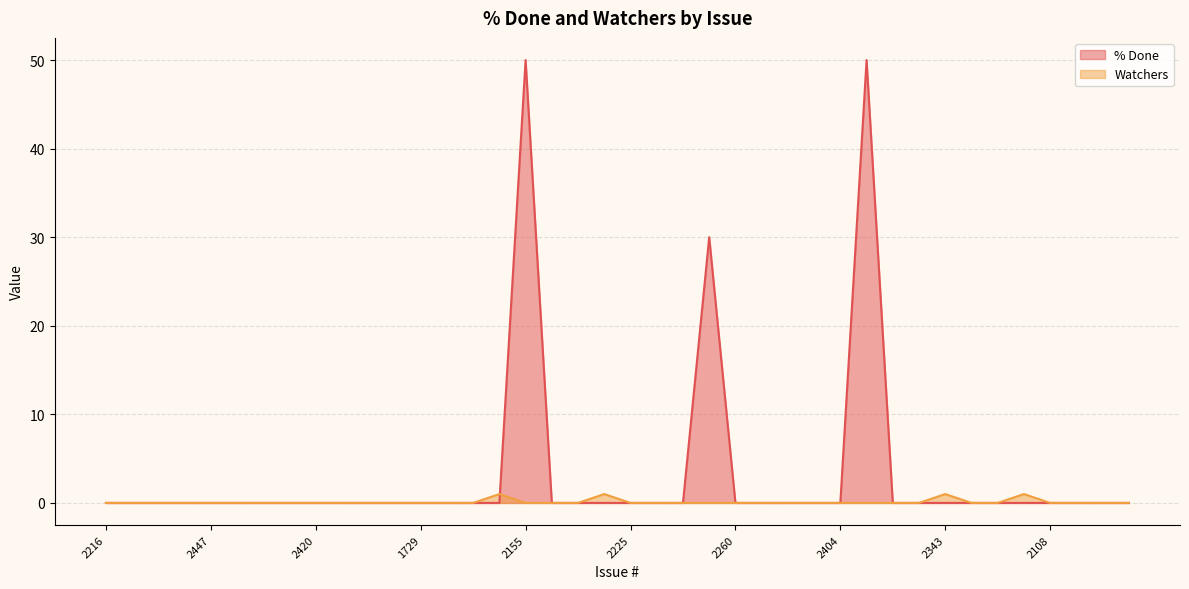

Count the number of categories in the chart.

40